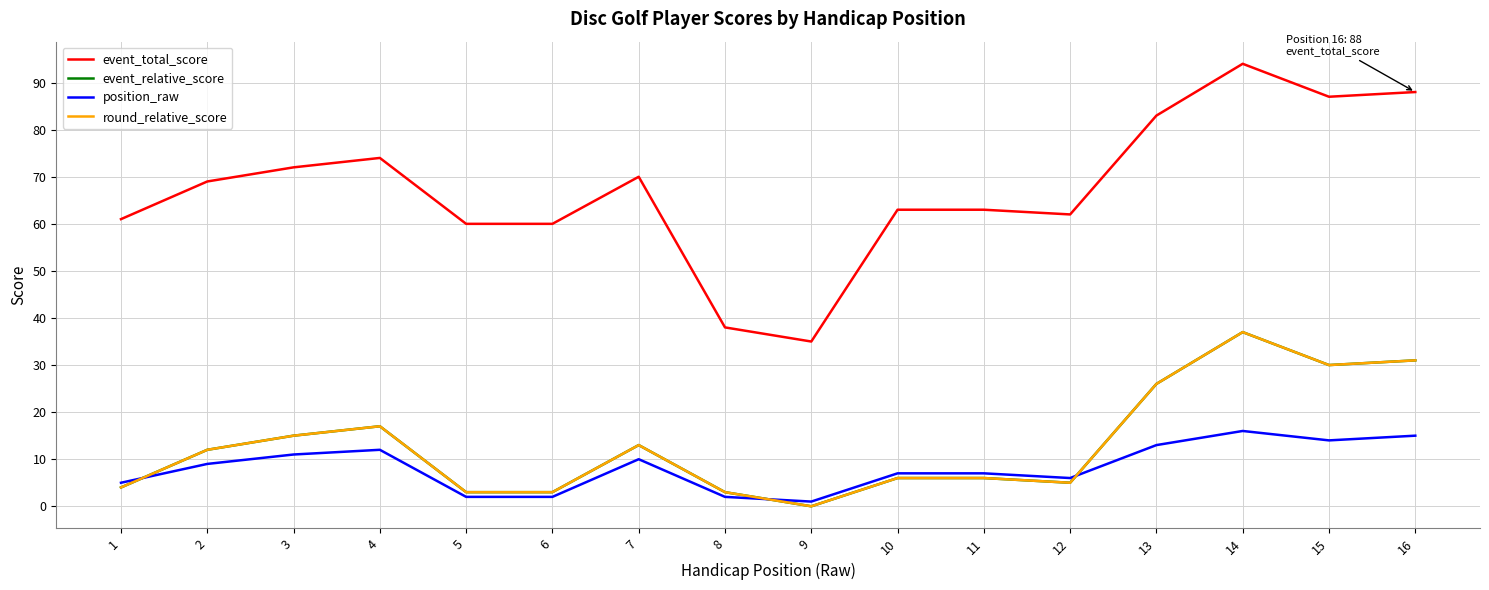

What is the difference between the second highest and second lowest values in the position_raw series?

13